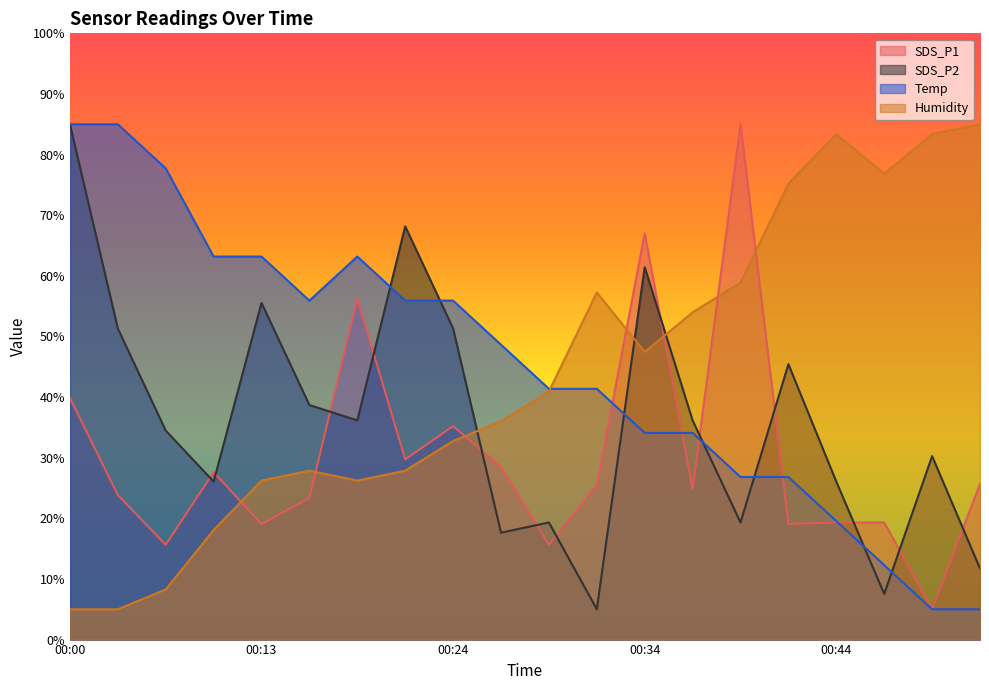

How many times do SDS_P1 and Temp cross each other?

5